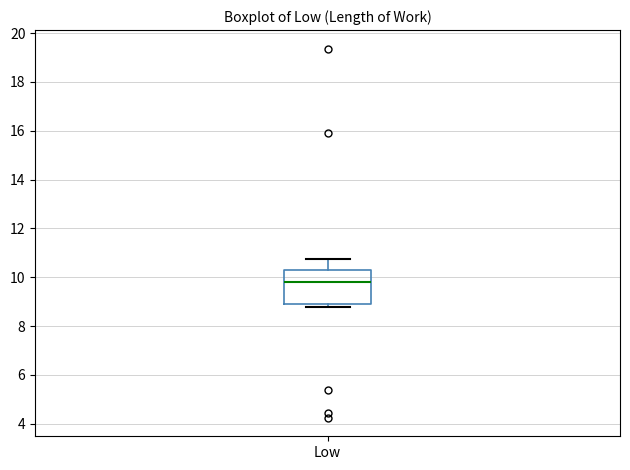

Where does the upper whisker of the box for Low end on the y-axis? The values are not printed on the chart, so give them approximately, as read against the axis.

10.8